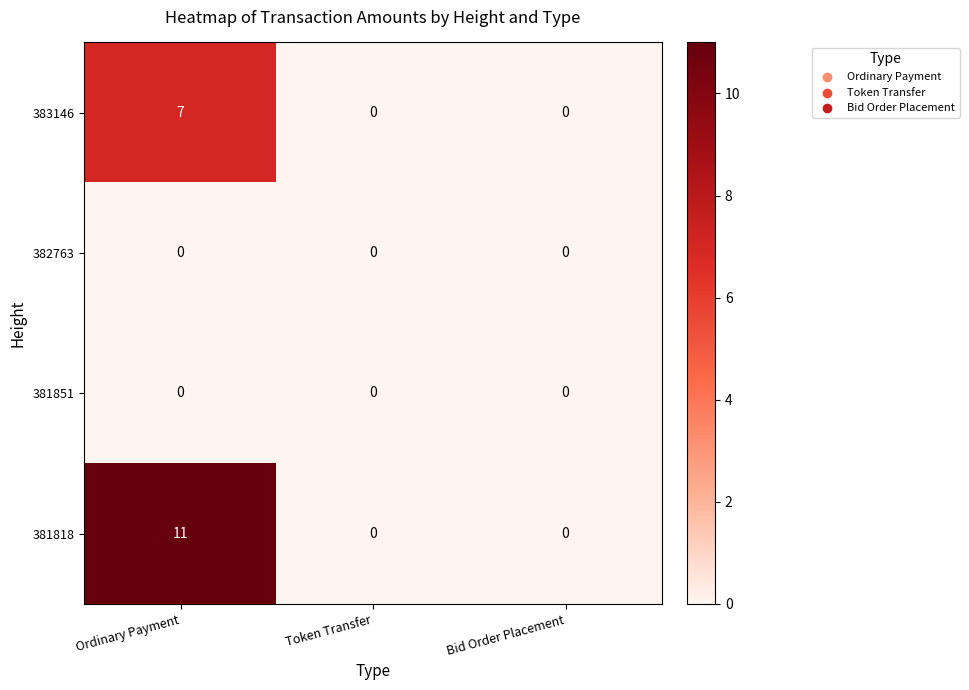

Which series has the largest range (max minus min)?

381818